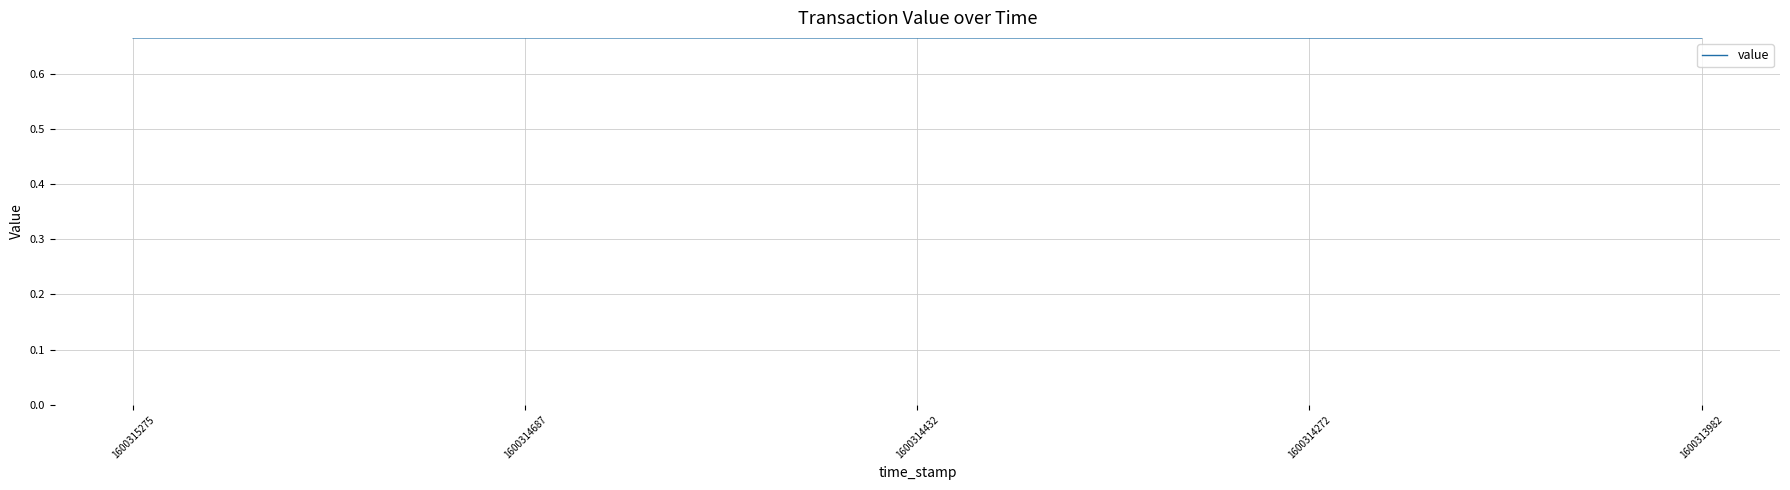

The chart shows a value of 0.3 at 1600314432. True or false?

False